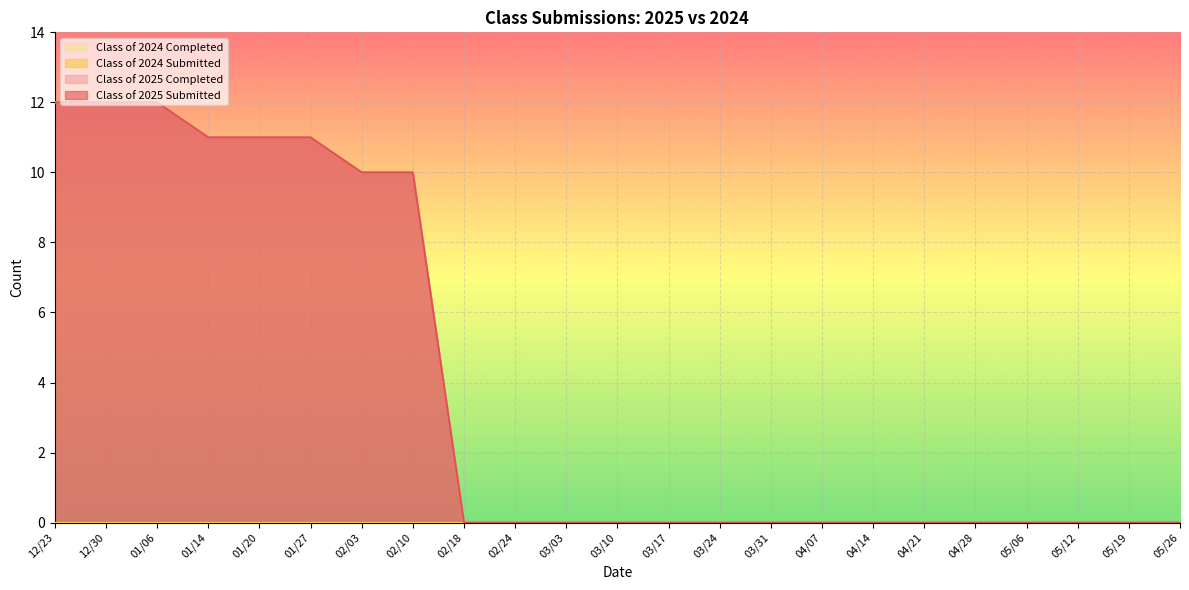

True or false: Class of 2025 Completed and Class of 2025 Submitted intersect in this chart.

False